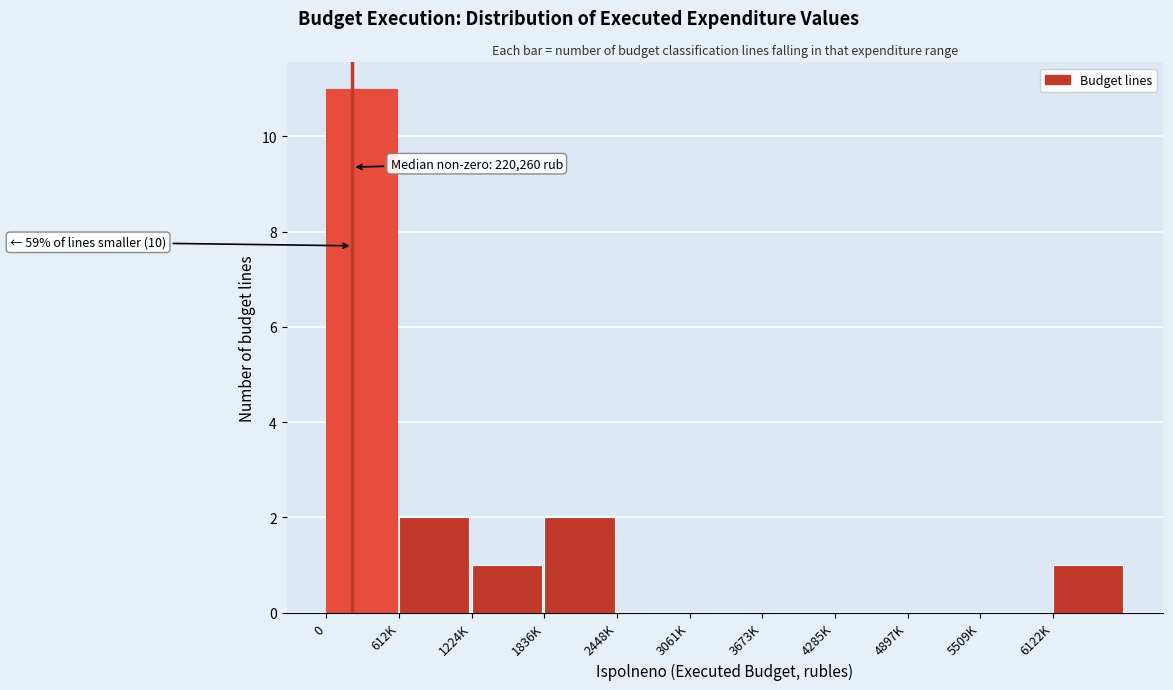

Reading left to right, list all the values displayed in this chart.

0=11	612K=2	1224K=1	1836K=2	2448K=0	3061K=0	3673K=0	4285K=0	4897K=0	5509K=0	6122K=1